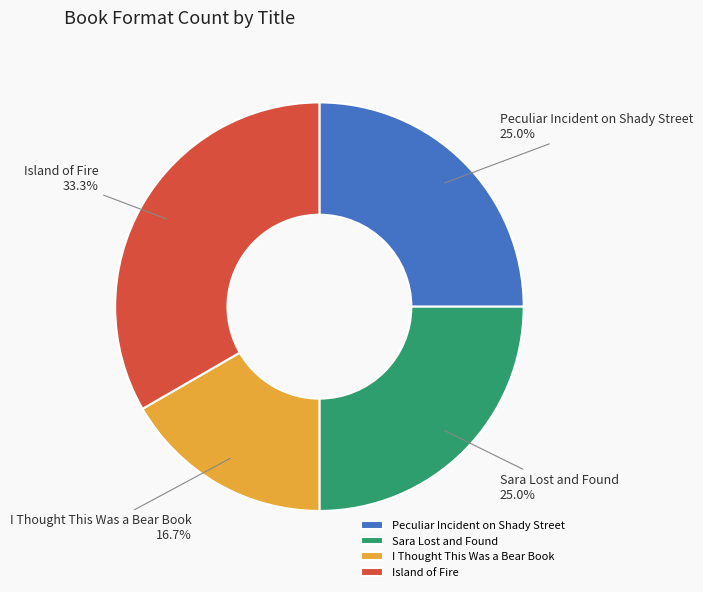

What is the smallest slice in the pie chart?

I Thought This Was a Bear Book